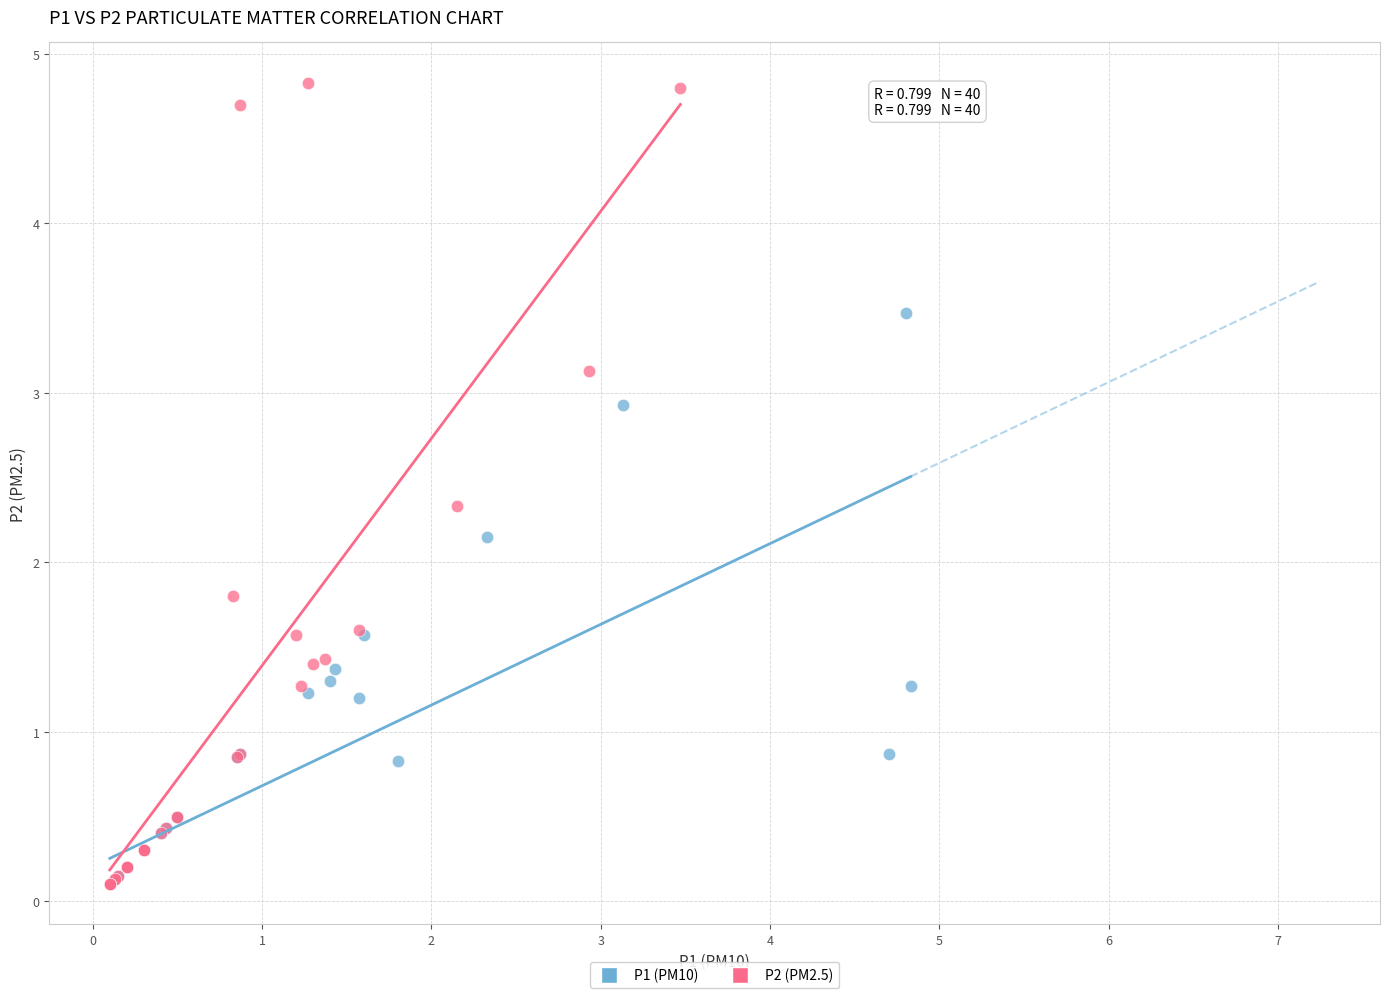

Which series contains the highest Y value?

P2 (PM2.5)